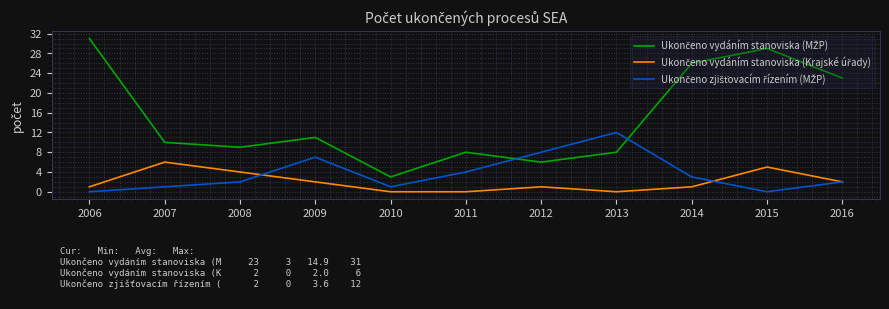

What is the greatest value displayed?

31